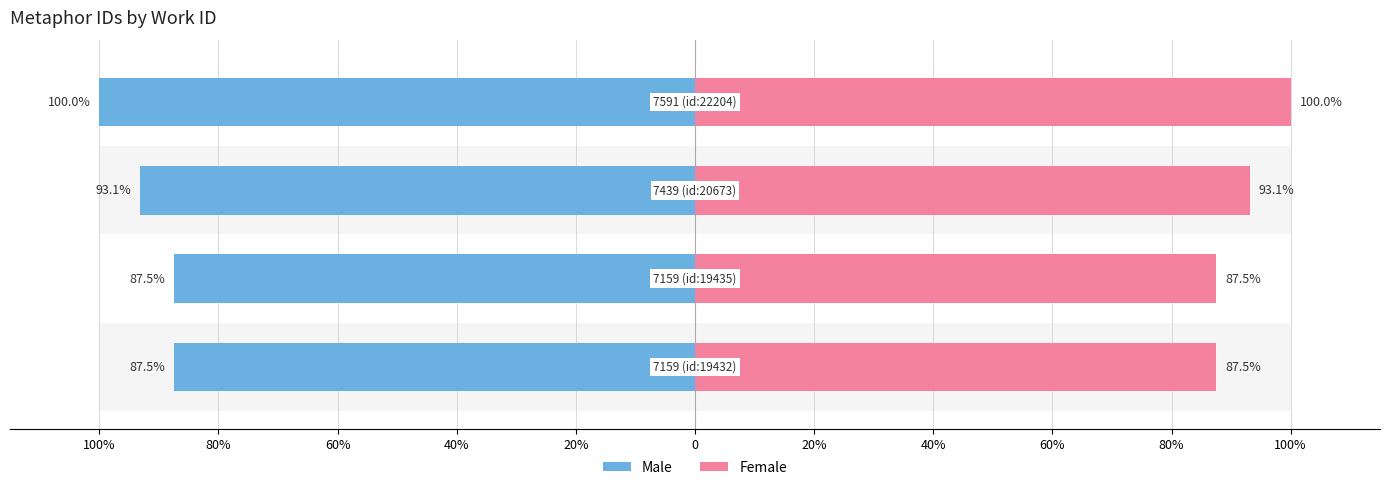

Does the chart contain any negative values?

Yes